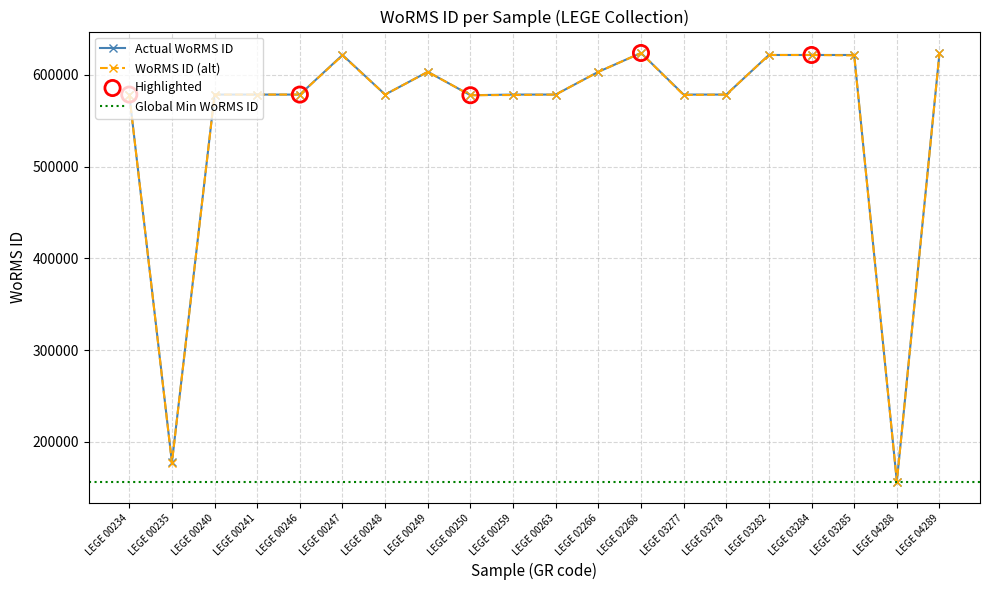

Is the value of WoRMS ID (alt) at LEGE 03277 greater than the value of WoRMS ID at LEGE 02268?

No